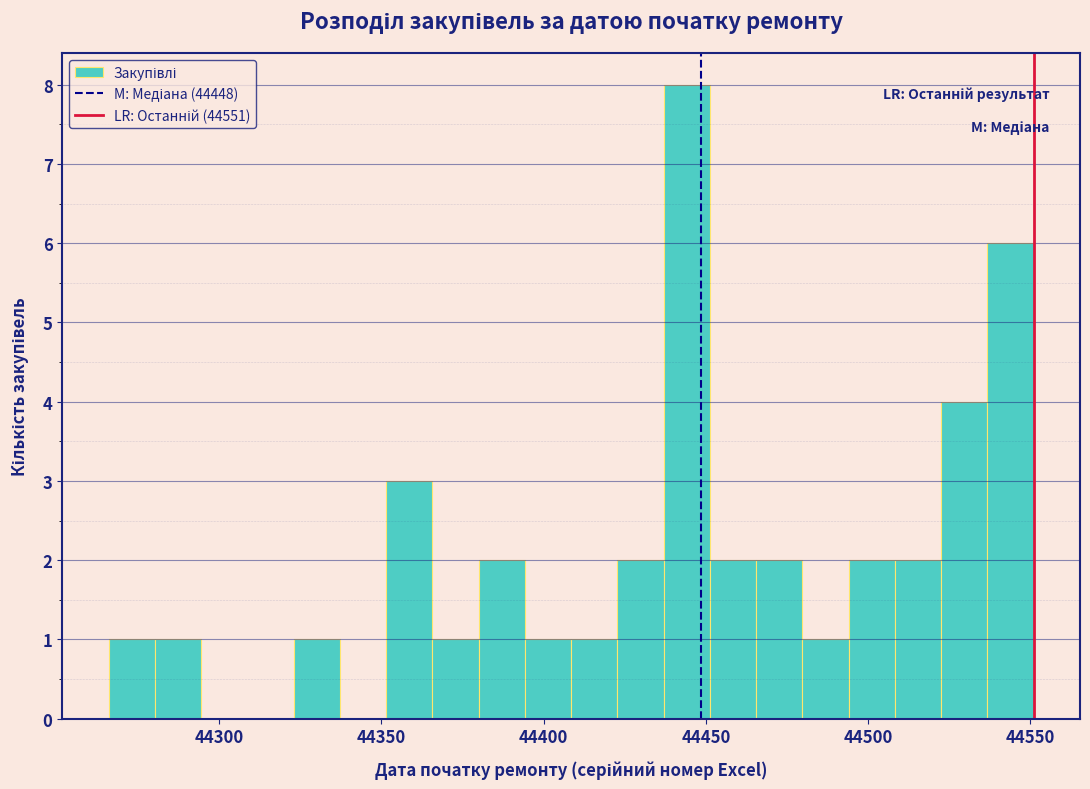

Read against the x-axis, roughly where is the centre of the tallest bar?

44445